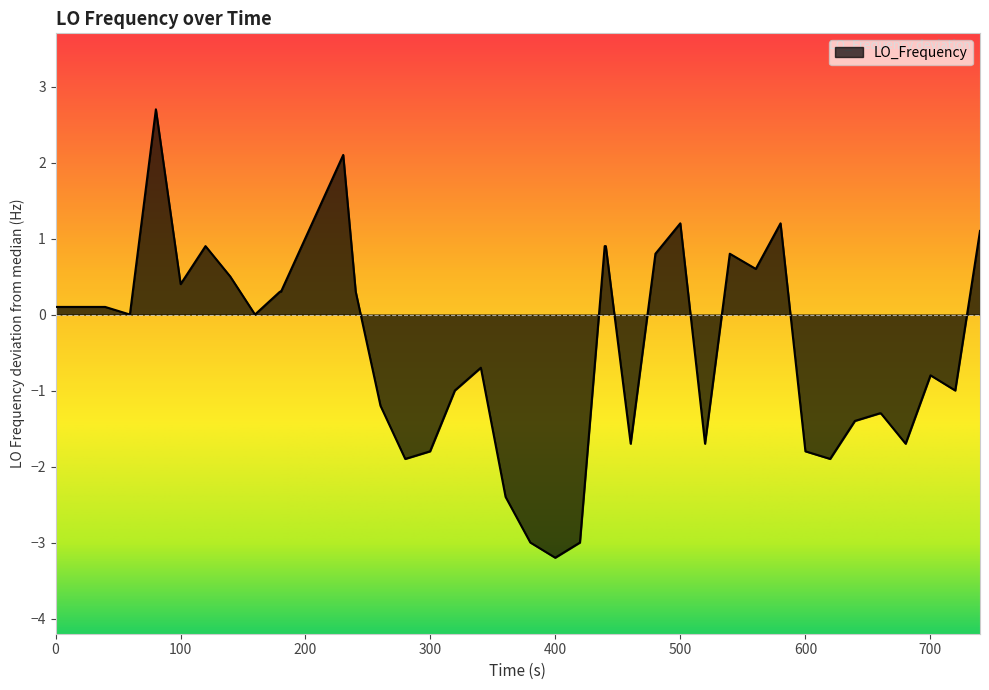

What is the minimum value shown in the chart?

-3.2